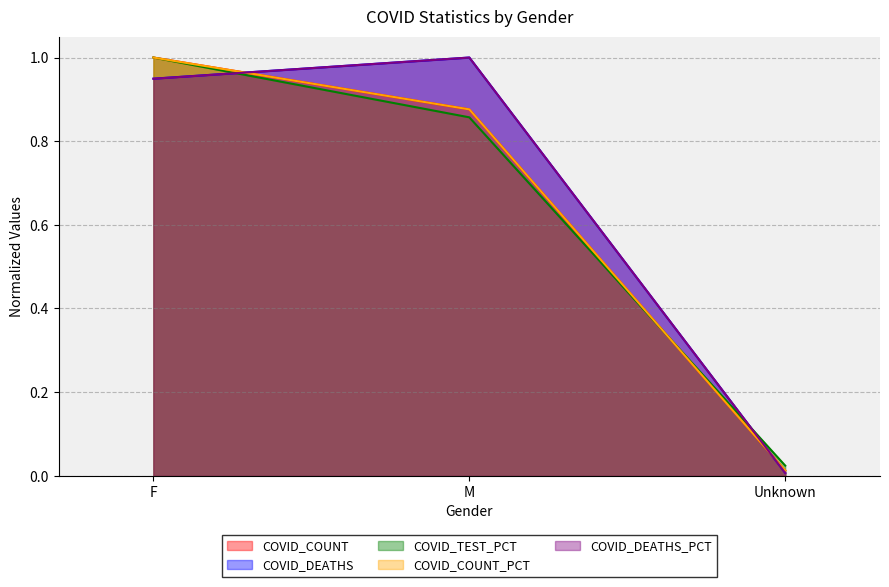

Which label corresponds to the smallest value in the chart?

Unknown